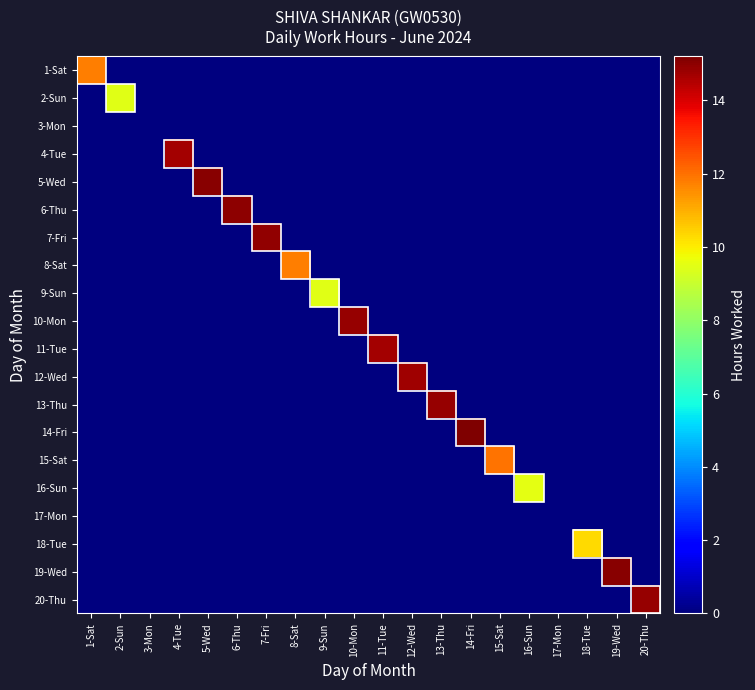

Reading left to right, what are all the values shown in this chart?

1-Sat: 1-Sat=11.8	2-Sun=0.0	3-Mon=0.0	4-Tue=0.0	5-Wed=0.0	6-Thu=0.0	7-Fri=0.0	8-Sat=0.0	9-Sun=0.0	10-Mon=0.0	11-Tue=0.0	12-Wed=0.0	13-Thu=0.0	14-Fri=0.0	15-Sat=0.0	16-Sun=0.0	17-Mon=0.0	18-Tue=0.0	19-Wed=0.0	20-Thu=0.0
2-Sun: 1-Sat=0.0	2-Sun=9.5	3-Mon=0.0	4-Tue=0.0	5-Wed=0.0	6-Thu=0.0	7-Fri=0.0	8-Sat=0.0	9-Sun=0.0	10-Mon=0.0	11-Tue=0.0	12-Wed=0.0	13-Thu=0.0	14-Fri=0.0	15-Sat=0.0	16-Sun=0.0	17-Mon=0.0	18-Tue=0.0	19-Wed=0.0	20-Thu=0.0
3-Mon: 1-Sat=0.0	2-Sun=0.0	3-Mon=0.0	4-Tue=0.0	5-Wed=0.0	6-Thu=0.0	7-Fri=0.0	8-Sat=0.0	9-Sun=0.0	10-Mon=0.0	11-Tue=0.0	12-Wed=0.0	13-Thu=0.0	14-Fri=0.0	15-Sat=0.0	16-Sun=0.0	17-Mon=0.0	18-Tue=0.0	19-Wed=0.0	20-Thu=0.0
4-Tue: 1-Sat=0.0	2-Sun=0.0	3-Mon=0.0	4-Tue=14.7	5-Wed=0.0	6-Thu=0.0	7-Fri=0.0	8-Sat=0.0	9-Sun=0.0	10-Mon=0.0	11-Tue=0.0	12-Wed=0.0	13-Thu=0.0	14-Fri=0.0	15-Sat=0.0	16-Sun=0.0	17-Mon=0.0	18-Tue=0.0	19-Wed=0.0	20-Thu=0.0
5-Wed: 1-Sat=0.0	2-Sun=0.0	3-Mon=0.0	4-Tue=0.0	5-Wed=15.1	6-Thu=0.0	7-Fri=0.0	8-Sat=0.0	9-Sun=0.0	10-Mon=0.0	11-Tue=0.0	12-Wed=0.0	13-Thu=0.0	14-Fri=0.0	15-Sat=0.0	16-Sun=0.0	17-Mon=0.0	18-Tue=0.0	19-Wed=0.0	20-Thu=0.0
6-Thu: 1-Sat=0.0	2-Sun=0.0	3-Mon=0.0	4-Tue=0.0	5-Wed=0.0	6-Thu=15.0	7-Fri=0.0	8-Sat=0.0	9-Sun=0.0	10-Mon=0.0	11-Tue=0.0	12-Wed=0.0	13-Thu=0.0	14-Fri=0.0	15-Sat=0.0	16-Sun=0.0	17-Mon=0.0	18-Tue=0.0	19-Wed=0.0	20-Thu=0.0
7-Fri: 1-Sat=0.0	2-Sun=0.0	3-Mon=0.0	4-Tue=0.0	5-Wed=0.0	6-Thu=0.0	7-Fri=14.9	8-Sat=0.0	9-Sun=0.0	10-Mon=0.0	11-Tue=0.0	12-Wed=0.0	13-Thu=0.0	14-Fri=0.0	15-Sat=0.0	16-Sun=0.0	17-Mon=0.0	18-Tue=0.0	19-Wed=0.0	20-Thu=0.0
8-Sat: 1-Sat=0.0	2-Sun=0.0	3-Mon=0.0	4-Tue=0.0	5-Wed=0.0	6-Thu=0.0	7-Fri=0.0	8-Sat=11.8	9-Sun=0.0	10-Mon=0.0	11-Tue=0.0	12-Wed=0.0	13-Thu=0.0	14-Fri=0.0	15-Sat=0.0	16-Sun=0.0	17-Mon=0.0	18-Tue=0.0	19-Wed=0.0	20-Thu=0.0
9-Sun: 1-Sat=0.0	2-Sun=0.0	3-Mon=0.0	4-Tue=0.0	5-Wed=0.0	6-Thu=0.0	7-Fri=0.0	8-Sat=0.0	9-Sun=9.5	10-Mon=0.0	11-Tue=0.0	12-Wed=0.0	13-Thu=0.0	14-Fri=0.0	15-Sat=0.0	16-Sun=0.0	17-Mon=0.0	18-Tue=0.0	19-Wed=0.0	20-Thu=0.0
10-Mon: 1-Sat=0.0	2-Sun=0.0	3-Mon=0.0	4-Tue=0.0	5-Wed=0.0	6-Thu=0.0	7-Fri=0.0	8-Sat=0.0	9-Sun=0.0	10-Mon=14.9	11-Tue=0.0	12-Wed=0.0	13-Thu=0.0	14-Fri=0.0	15-Sat=0.0	16-Sun=0.0	17-Mon=0.0	18-Tue=0.0	19-Wed=0.0	20-Thu=0.0
11-Tue: 1-Sat=0.0	2-Sun=0.0	3-Mon=0.0	4-Tue=0.0	5-Wed=0.0	6-Thu=0.0	7-Fri=0.0	8-Sat=0.0	9-Sun=0.0	10-Mon=0.0	11-Tue=14.7	12-Wed=0.0	13-Thu=0.0	14-Fri=0.0	15-Sat=0.0	16-Sun=0.0	17-Mon=0.0	18-Tue=0.0	19-Wed=0.0	20-Thu=0.0
12-Wed: 1-Sat=0.0	2-Sun=0.0	3-Mon=0.0	4-Tue=0.0	5-Wed=0.0	6-Thu=0.0	7-Fri=0.0	8-Sat=0.0	9-Sun=0.0	10-Mon=0.0	11-Tue=0.0	12-Wed=14.8	13-Thu=0.0	14-Fri=0.0	15-Sat=0.0	16-Sun=0.0	17-Mon=0.0	18-Tue=0.0	19-Wed=0.0	20-Thu=0.0
13-Thu: 1-Sat=0.0	2-Sun=0.0	3-Mon=0.0	4-Tue=0.0	5-Wed=0.0	6-Thu=0.0	7-Fri=0.0	8-Sat=0.0	9-Sun=0.0	10-Mon=0.0	11-Tue=0.0	12-Wed=0.0	13-Thu=14.9	14-Fri=0.0	15-Sat=0.0	16-Sun=0.0	17-Mon=0.0	18-Tue=0.0	19-Wed=0.0	20-Thu=0.0
14-Fri: 1-Sat=0.0	2-Sun=0.0	3-Mon=0.0	4-Tue=0.0	5-Wed=0.0	6-Thu=0.0	7-Fri=0.0	8-Sat=0.0	9-Sun=0.0	10-Mon=0.0	11-Tue=0.0	12-Wed=0.0	13-Thu=0.0	14-Fri=15.2	15-Sat=0.0	16-Sun=0.0	17-Mon=0.0	18-Tue=0.0	19-Wed=0.0	20-Thu=0.0
15-Sat: 1-Sat=0.0	2-Sun=0.0	3-Mon=0.0	4-Tue=0.0	5-Wed=0.0	6-Thu=0.0	7-Fri=0.0	8-Sat=0.0	9-Sun=0.0	10-Mon=0.0	11-Tue=0.0	12-Wed=0.0	13-Thu=0.0	14-Fri=0.0	15-Sat=12.0	16-Sun=0.0	17-Mon=0.0	18-Tue=0.0	19-Wed=0.0	20-Thu=0.0
16-Sun: 1-Sat=0.0	2-Sun=0.0	3-Mon=0.0	4-Tue=0.0	5-Wed=0.0	6-Thu=0.0	7-Fri=0.0	8-Sat=0.0	9-Sun=0.0	10-Mon=0.0	11-Tue=0.0	12-Wed=0.0	13-Thu=0.0	14-Fri=0.0	15-Sat=0.0	16-Sun=9.5	17-Mon=0.0	18-Tue=0.0	19-Wed=0.0	20-Thu=0.0
17-Mon: 1-Sat=0.0	2-Sun=0.0	3-Mon=0.0	4-Tue=0.0	5-Wed=0.0	6-Thu=0.0	7-Fri=0.0	8-Sat=0.0	9-Sun=0.0	10-Mon=0.0	11-Tue=0.0	12-Wed=0.0	13-Thu=0.0	14-Fri=0.0	15-Sat=0.0	16-Sun=0.0	17-Mon=0.0	18-Tue=0.0	19-Wed=0.0	20-Thu=0.0
18-Tue: 1-Sat=0.0	2-Sun=0.0	3-Mon=0.0	4-Tue=0.0	5-Wed=0.0	6-Thu=0.0	7-Fri=0.0	8-Sat=0.0	9-Sun=0.0	10-Mon=0.0	11-Tue=0.0	12-Wed=0.0	13-Thu=0.0	14-Fri=0.0	15-Sat=0.0	16-Sun=0.0	17-Mon=0.0	18-Tue=10.3	19-Wed=0.0	20-Thu=0.0
19-Wed: 1-Sat=0.0	2-Sun=0.0	3-Mon=0.0	4-Tue=0.0	5-Wed=0.0	6-Thu=0.0	7-Fri=0.0	8-Sat=0.0	9-Sun=0.0	10-Mon=0.0	11-Tue=0.0	12-Wed=0.0	13-Thu=0.0	14-Fri=0.0	15-Sat=0.0	16-Sun=0.0	17-Mon=0.0	18-Tue=0.0	19-Wed=15.0	20-Thu=0.0
20-Thu: 1-Sat=0.0	2-Sun=0.0	3-Mon=0.0	4-Tue=0.0	5-Wed=0.0	6-Thu=0.0	7-Fri=0.0	8-Sat=0.0	9-Sun=0.0	10-Mon=0.0	11-Tue=0.0	12-Wed=0.0	13-Thu=0.0	14-Fri=0.0	15-Sat=0.0	16-Sun=0.0	17-Mon=0.0	18-Tue=0.0	19-Wed=0.0	20-Thu=14.9